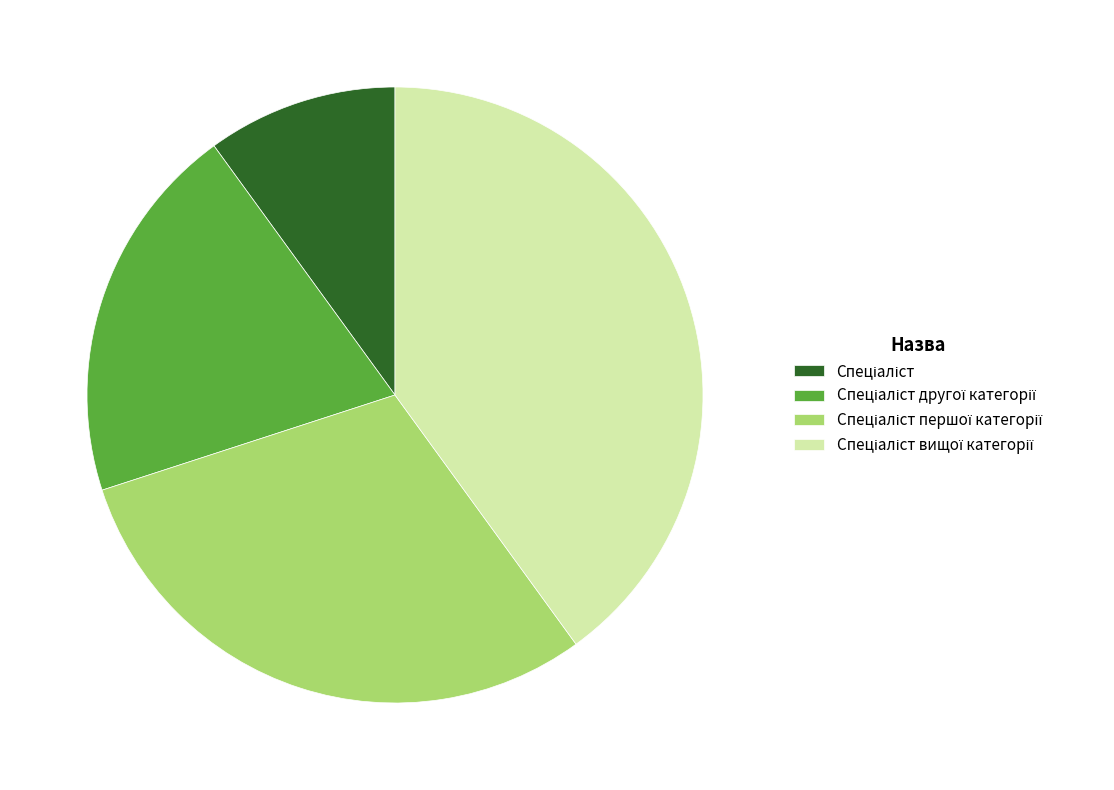

Does any single category account for the majority?

No